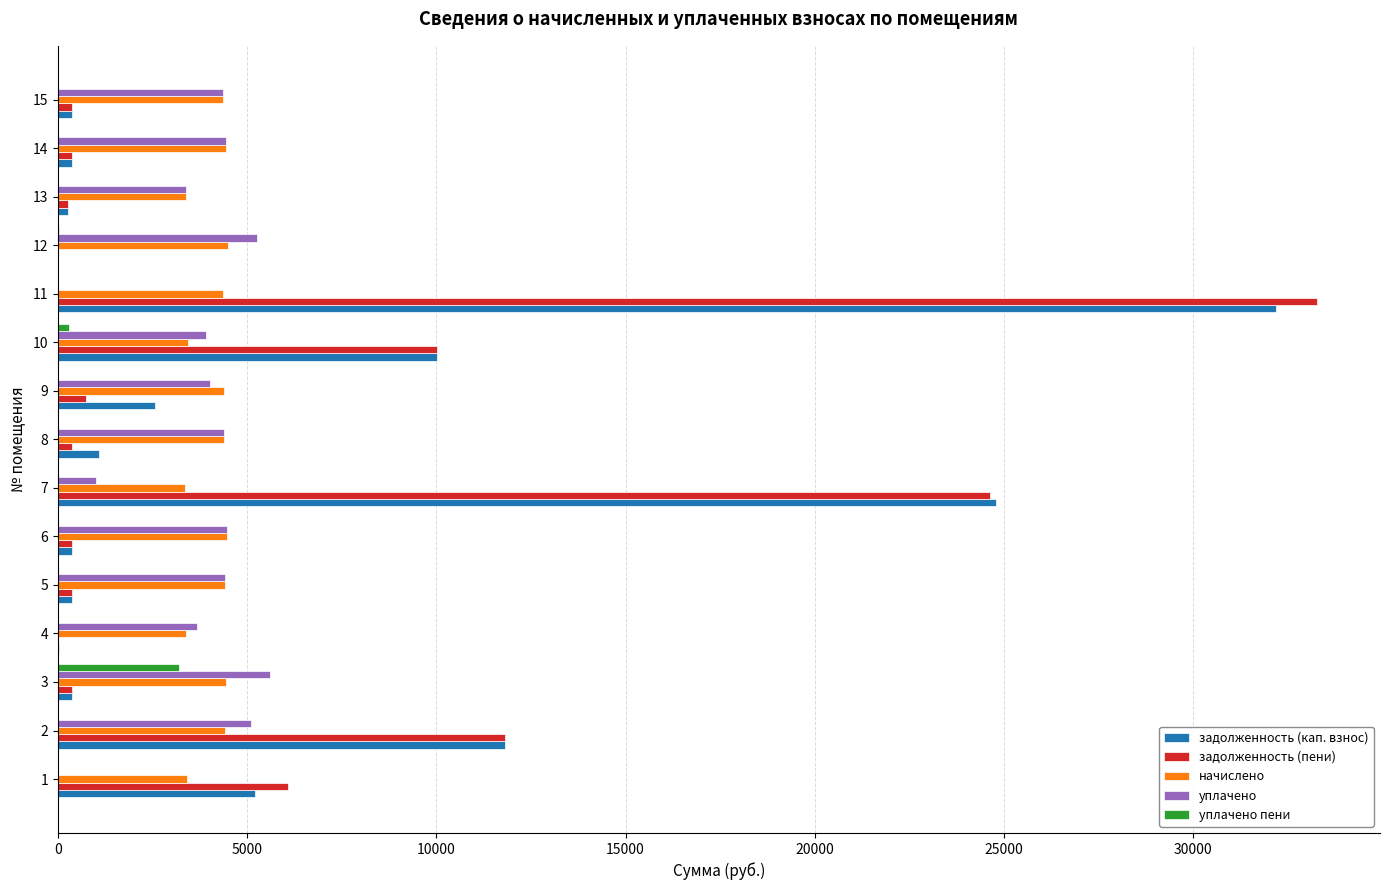

At which category is the sum across all series the highest?

11